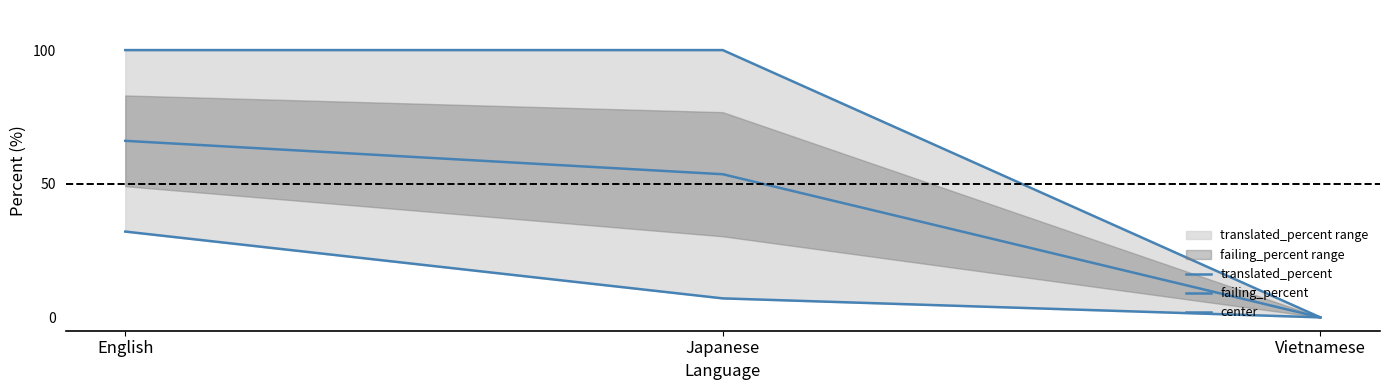

What value does the translated_percent series have at English?

100.0